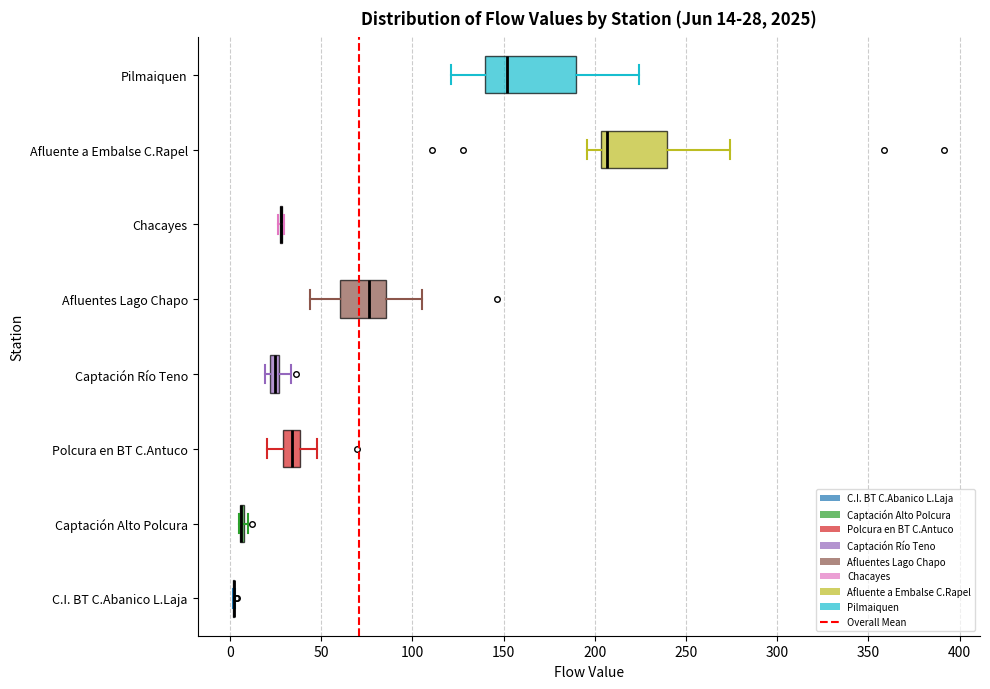

Comparing the boxes themselves (not the whiskers), which one is the widest?

Pilmaiquen